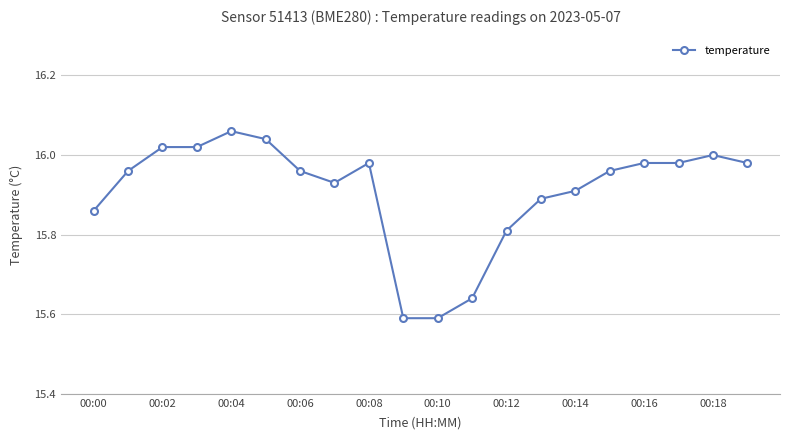

What is the difference between the maximum and second lowest values?

0.5